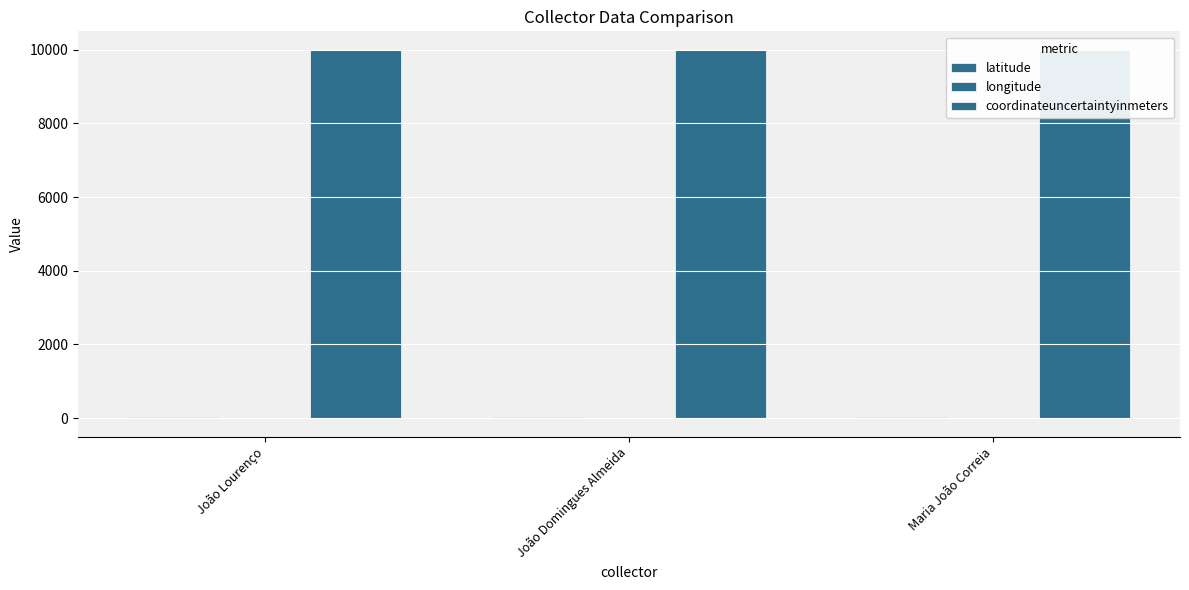

Rank the series by their maximum value, from lowest to highest.

longitude, latitude, coordinateuncertaintyinmeters